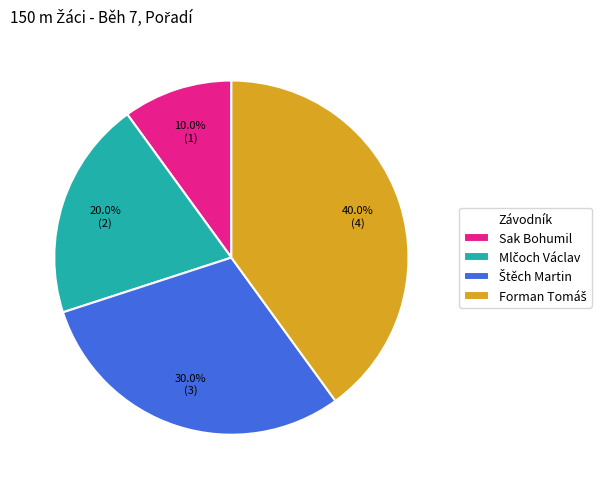

Count the number of slices in the pie.

4